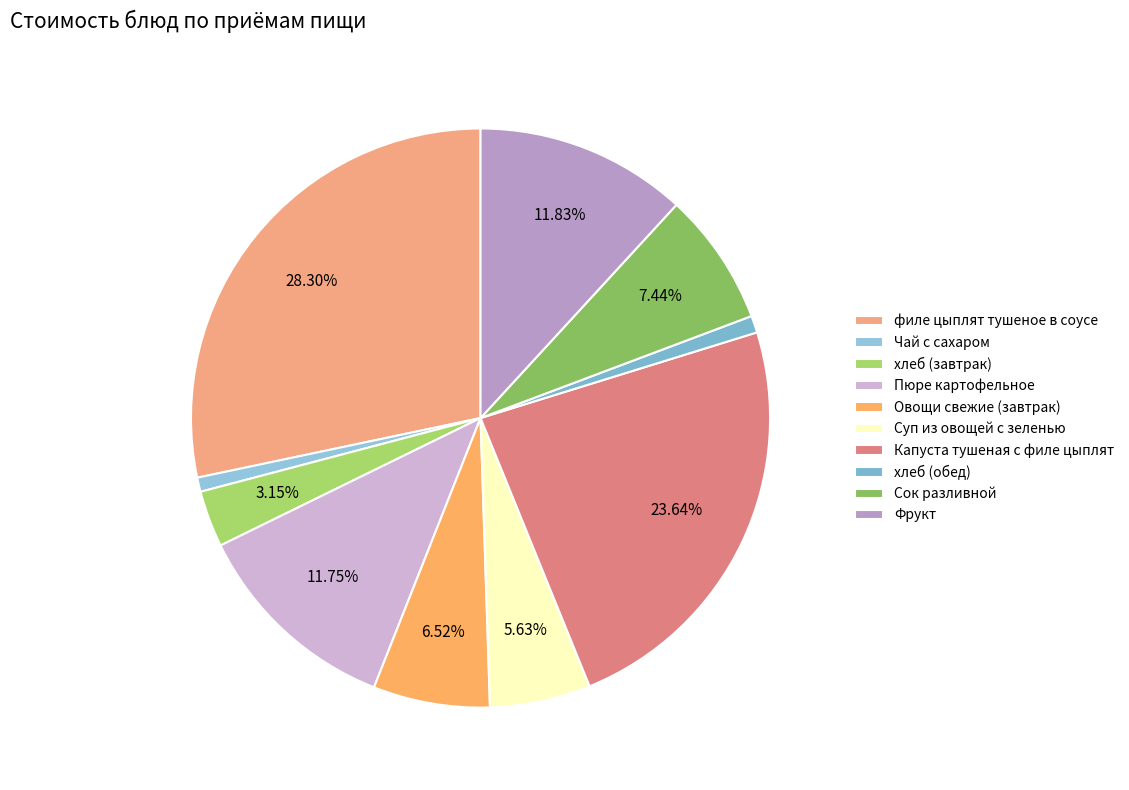

Which category has the biggest portion of the pie?

филе цыплят тушеное в соусе